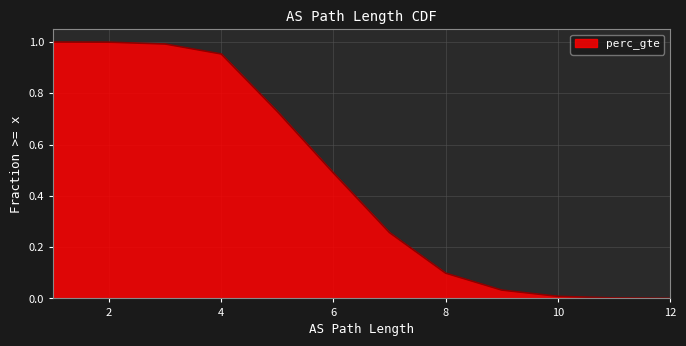

Which category has the lowest value across all series?

12